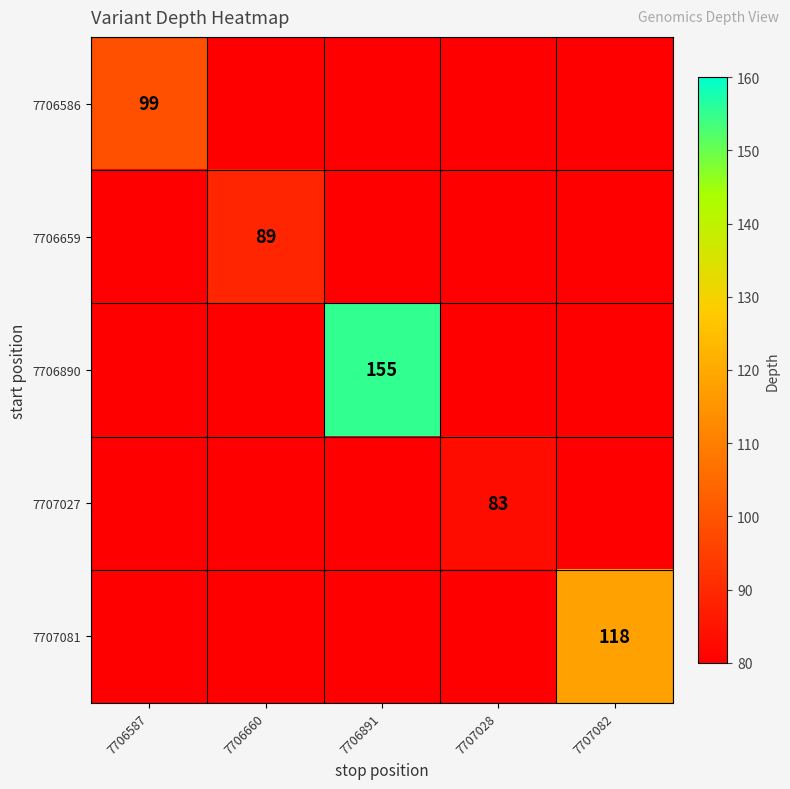

How many values in 7707081 are above zero?

1